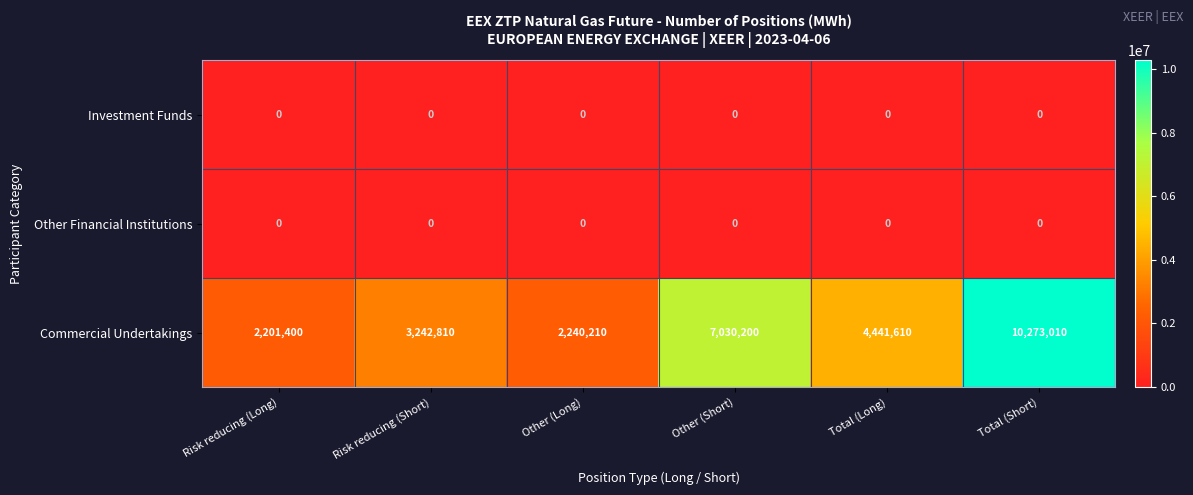

Which series has the largest total across all categories?

Commercial Undertakings